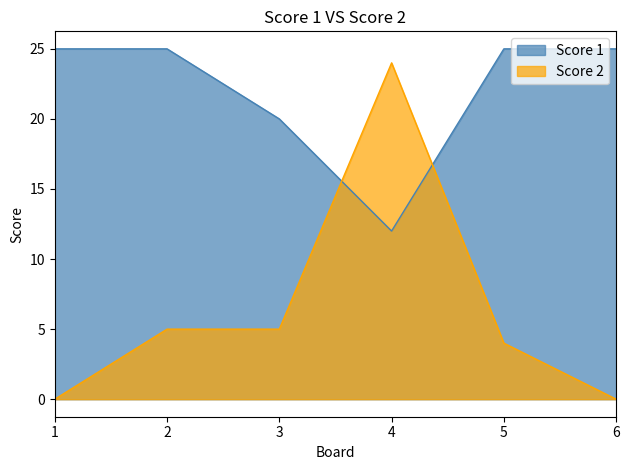

True or false: Score 2 and Score 1 intersect in this chart.

True